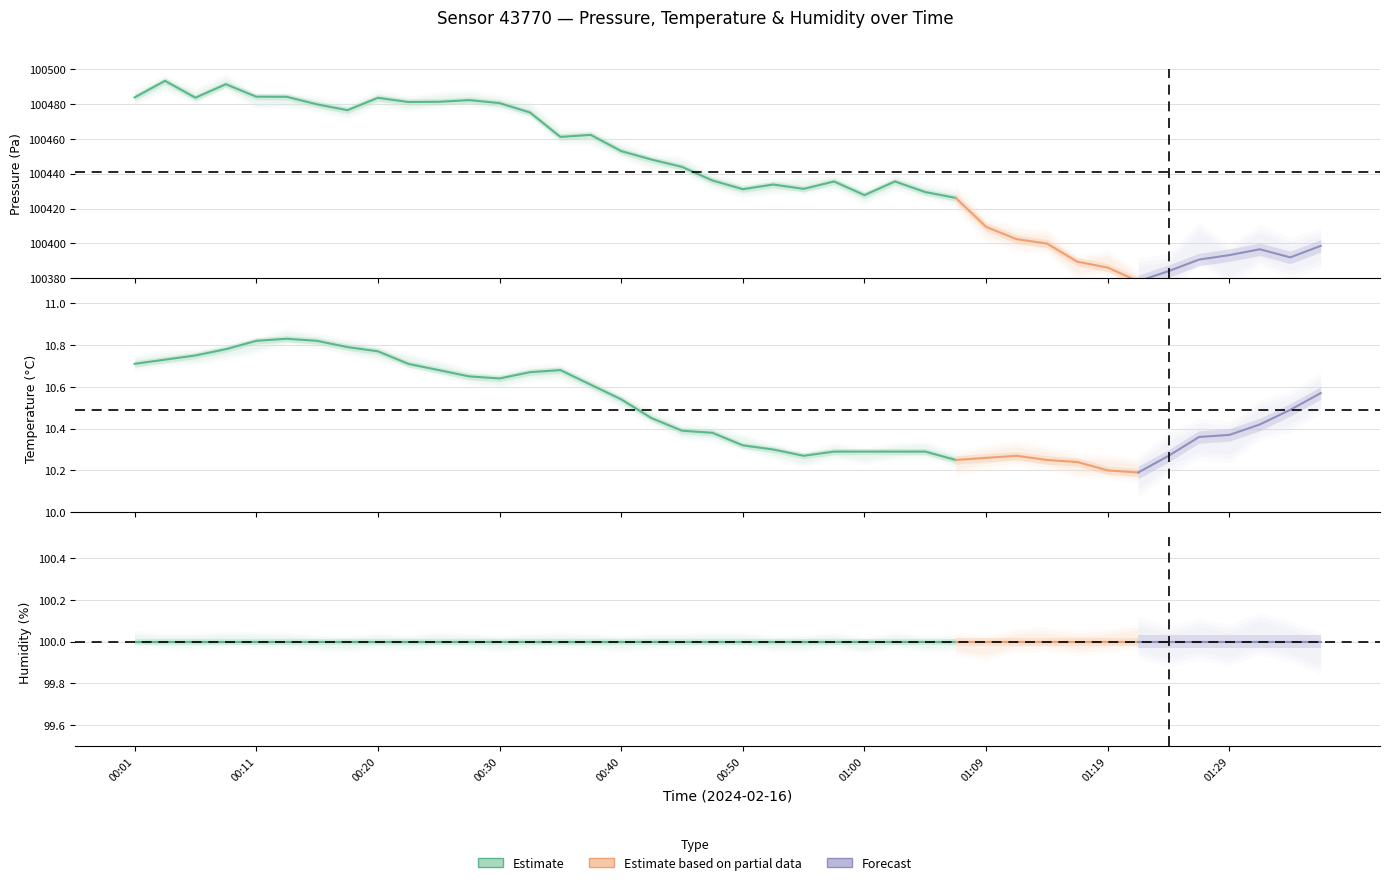

What is the value of the pressure point at the 11th from the left?

100481.3